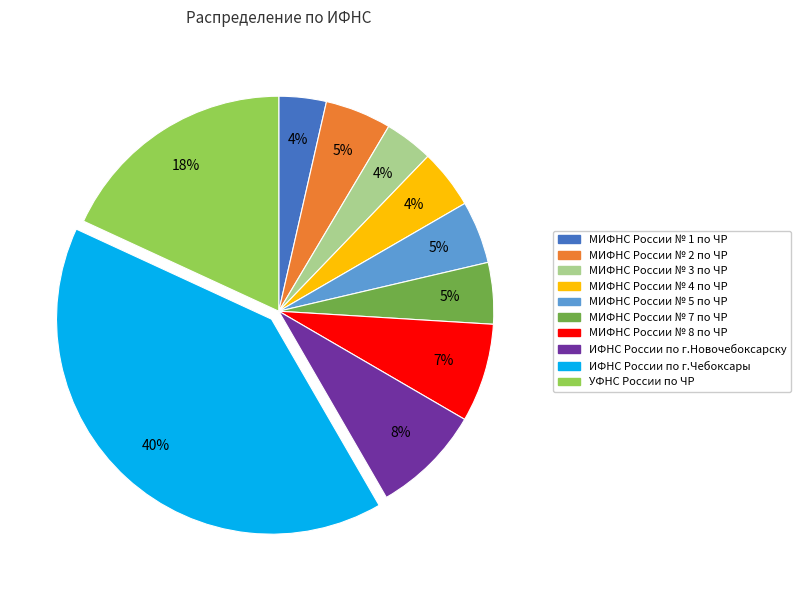

Is the sum of ИФНС России по г.Новочебоксарску and МИФНС России № 4 по ЧР greater than half?

No